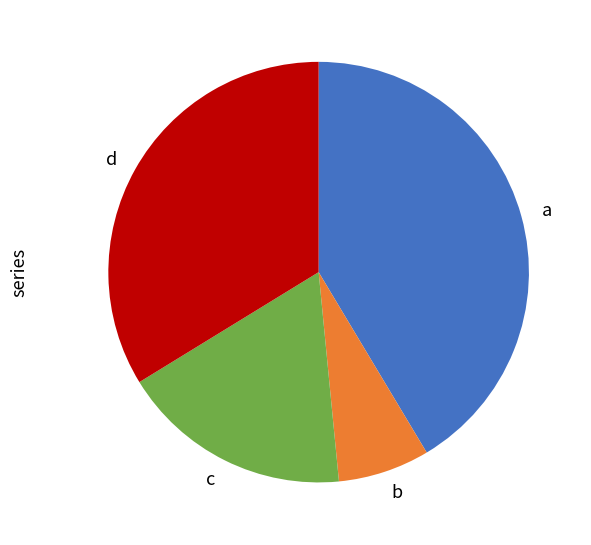

How many segments does this pie chart have?

4